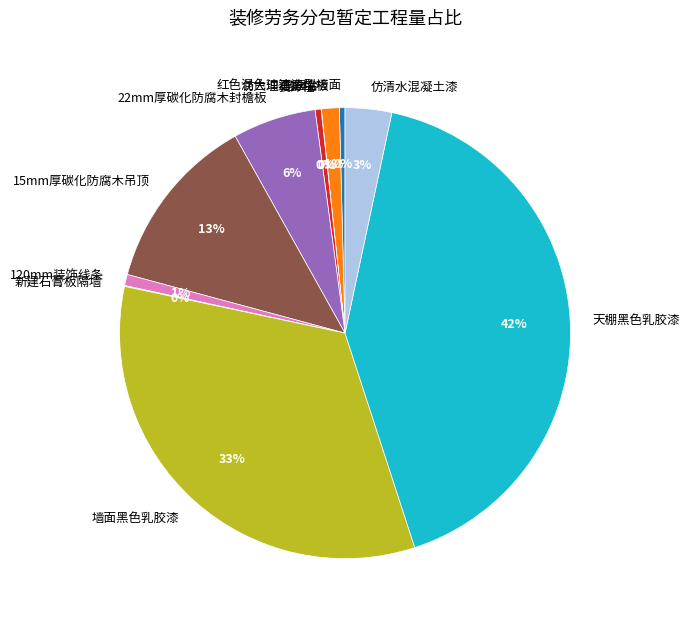

To the nearest percent, what percentage of the pie is 120mm装饰线条?

1%